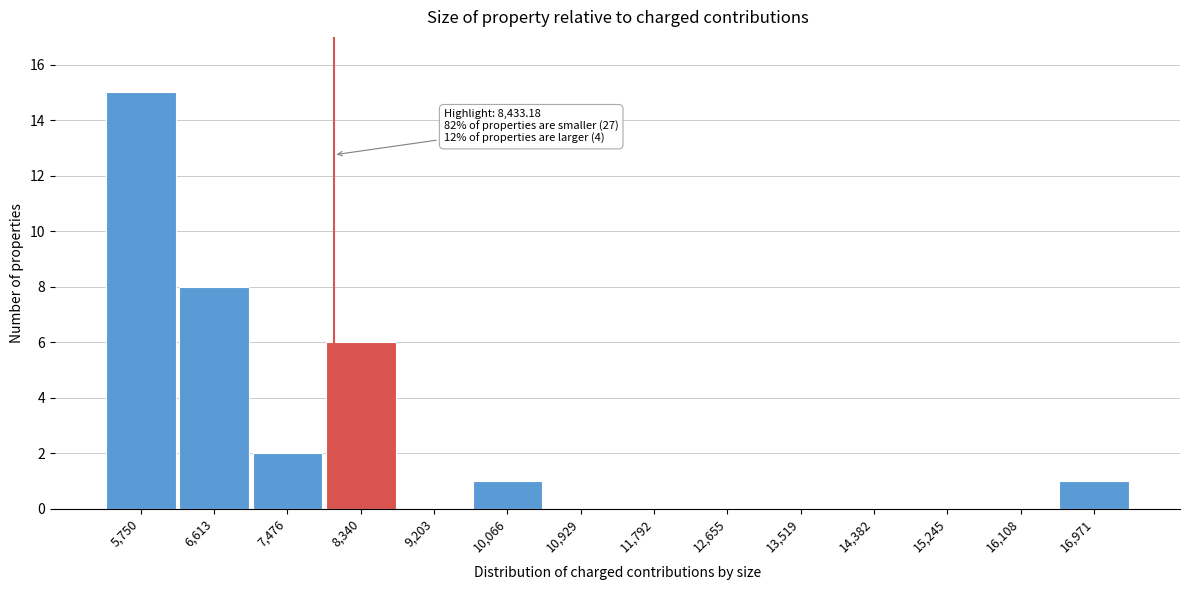

Reading left to right, what are all the values shown in this chart?

5,750=15	6,613=8	7,476=2	8,340=6	9,203=0	10,066=1	10,929=0	11,792=0	12,655=0	13,519=0	14,382=0	15,245=0	16,108=0	16,971=1